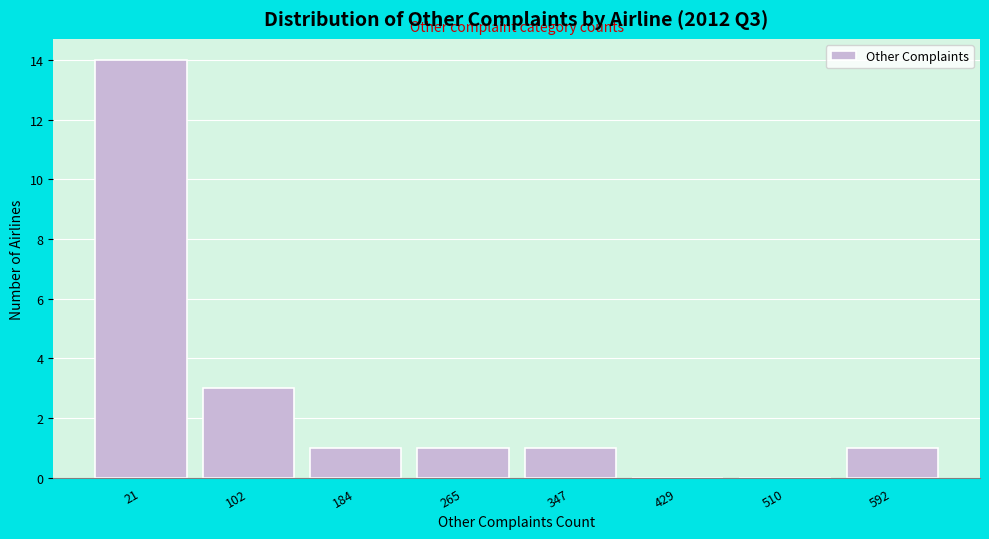

Reading left to right, extract all data points from this chart.

21=14	102=3	184=1	265=1	347=1	429=0	510=0	592=1